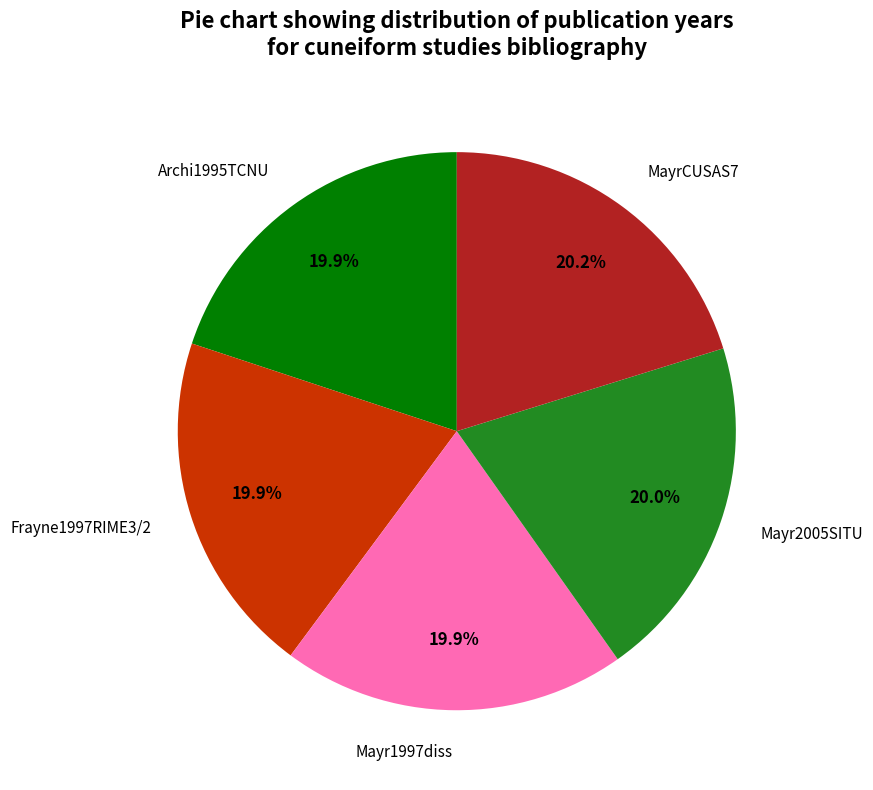

What percentage do Mayr1997diss and Archi1995TCNU together represent?

39.8%